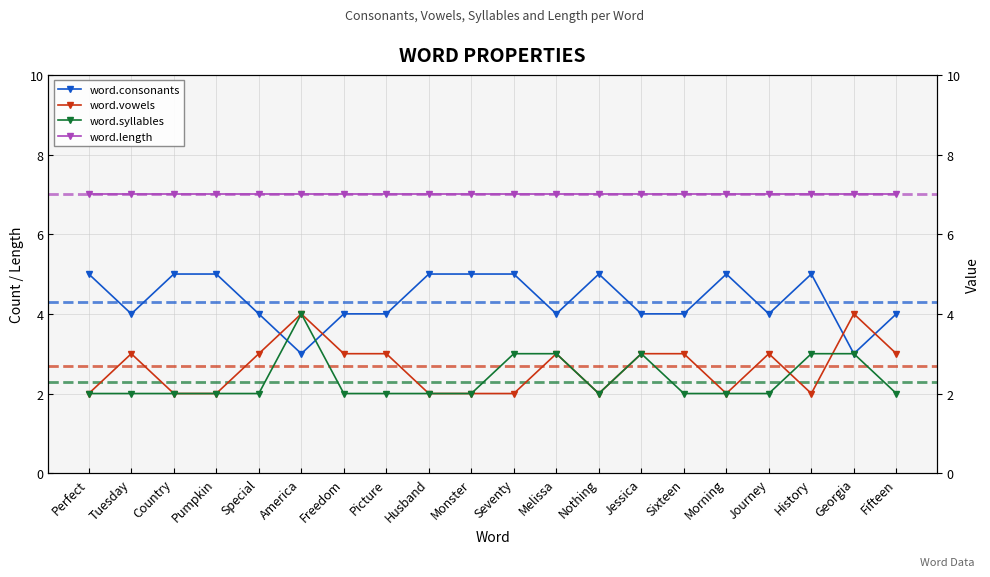

Which series has the largest total across all categories?

word.length